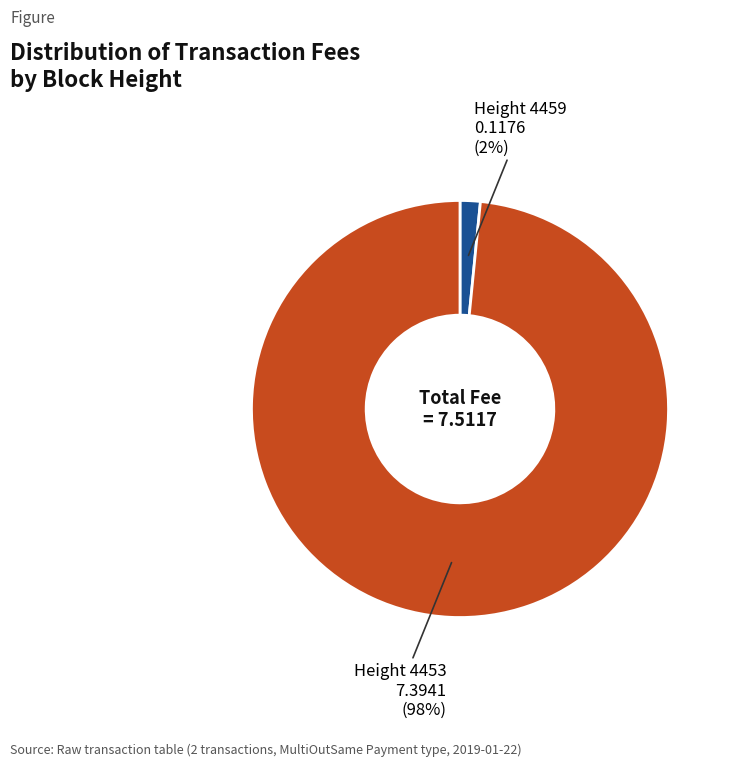

To the nearest percent, what is the average slice percentage?

50%